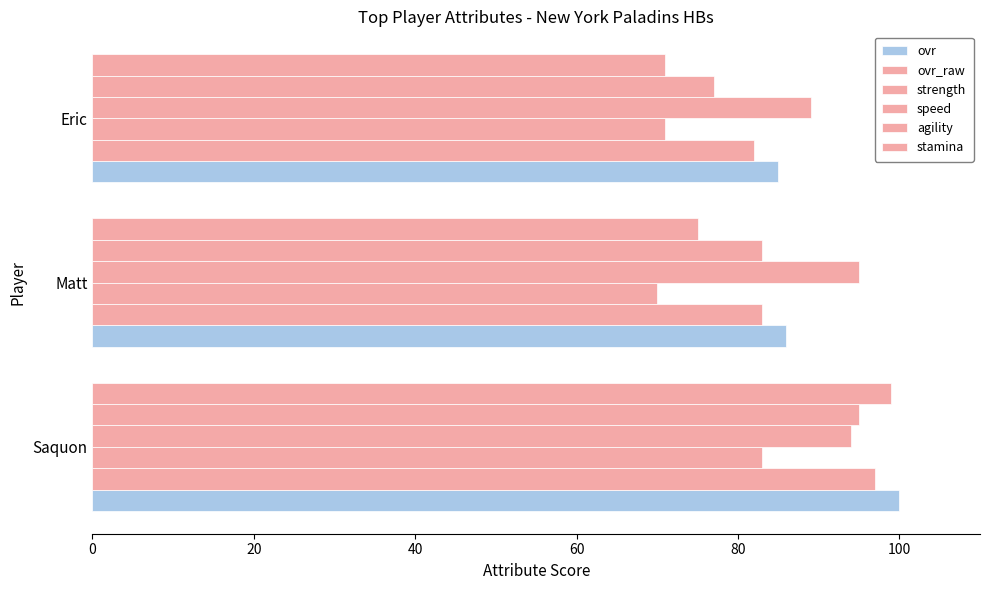

How many data points in ovr are less than 86?

1